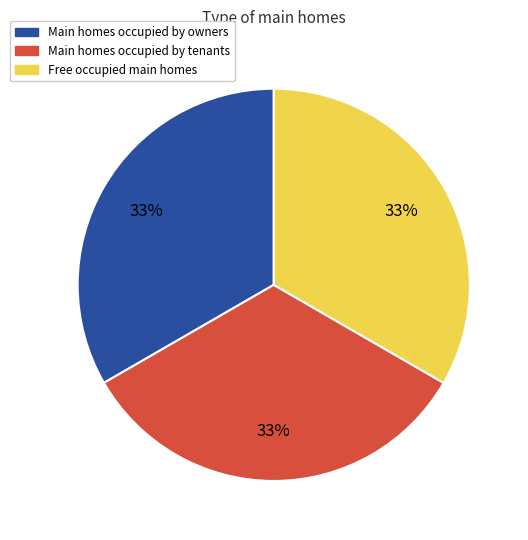

To the nearest percent, what is the average slice percentage?

33%